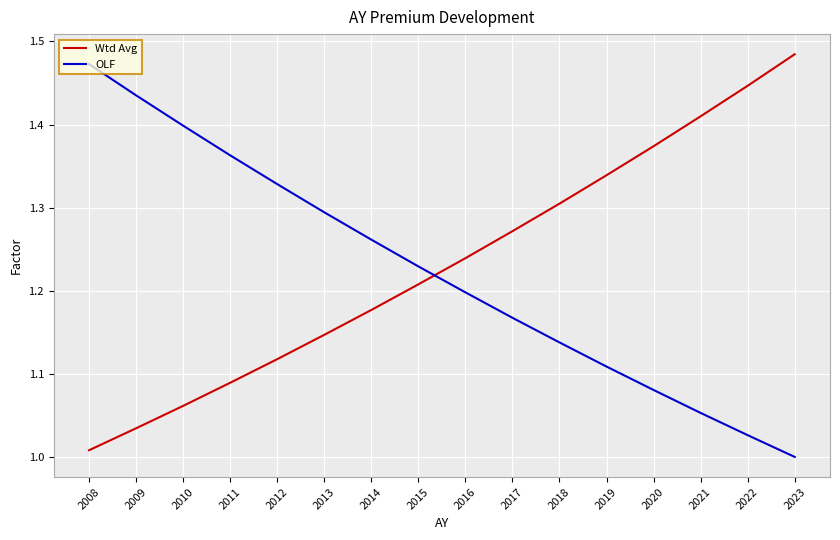

Which category has the lowest value in the Wtd Avg series?

2008